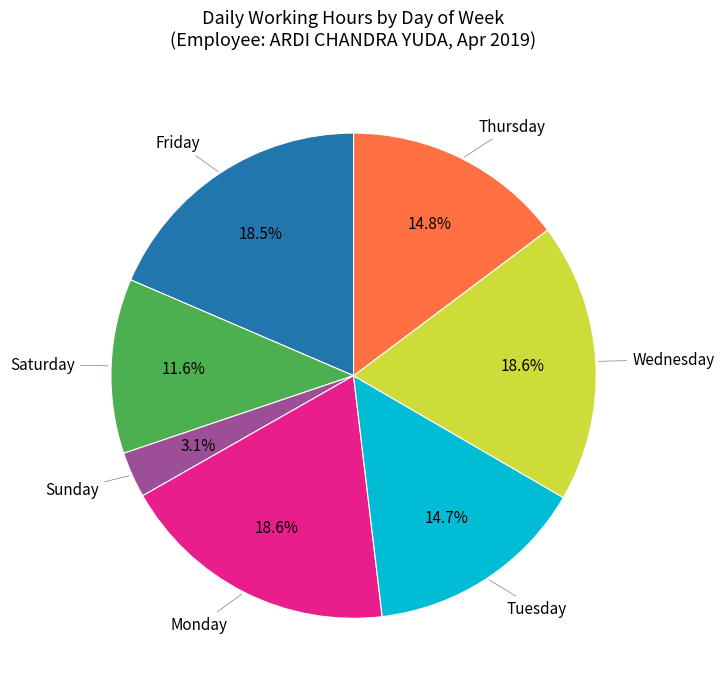

What is the smallest slice in the pie chart?

Sunday